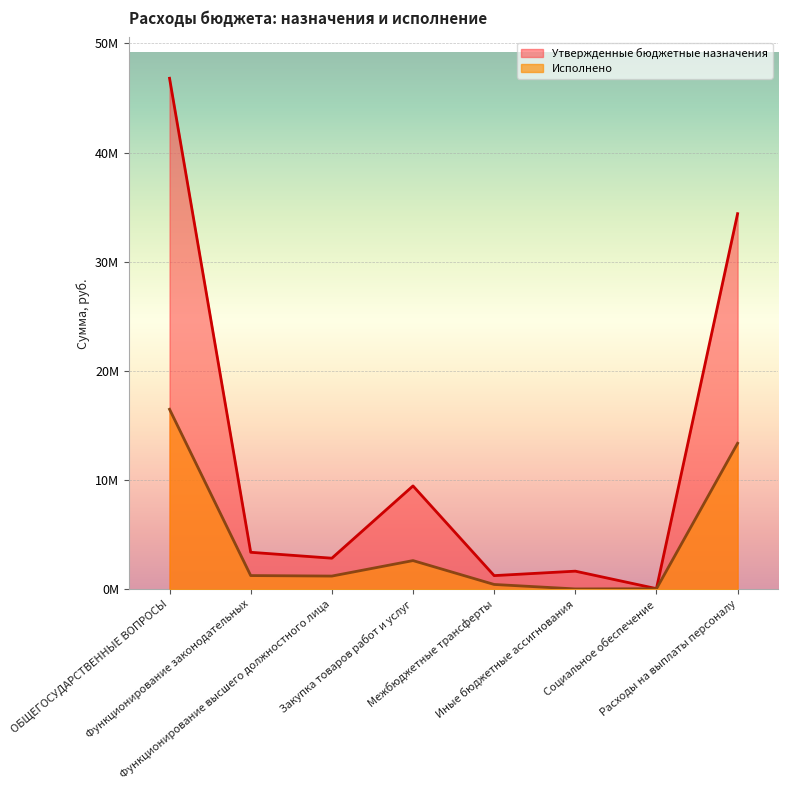

Which series has the largest range (max minus min)?

Утвержденные бюджетные назначения